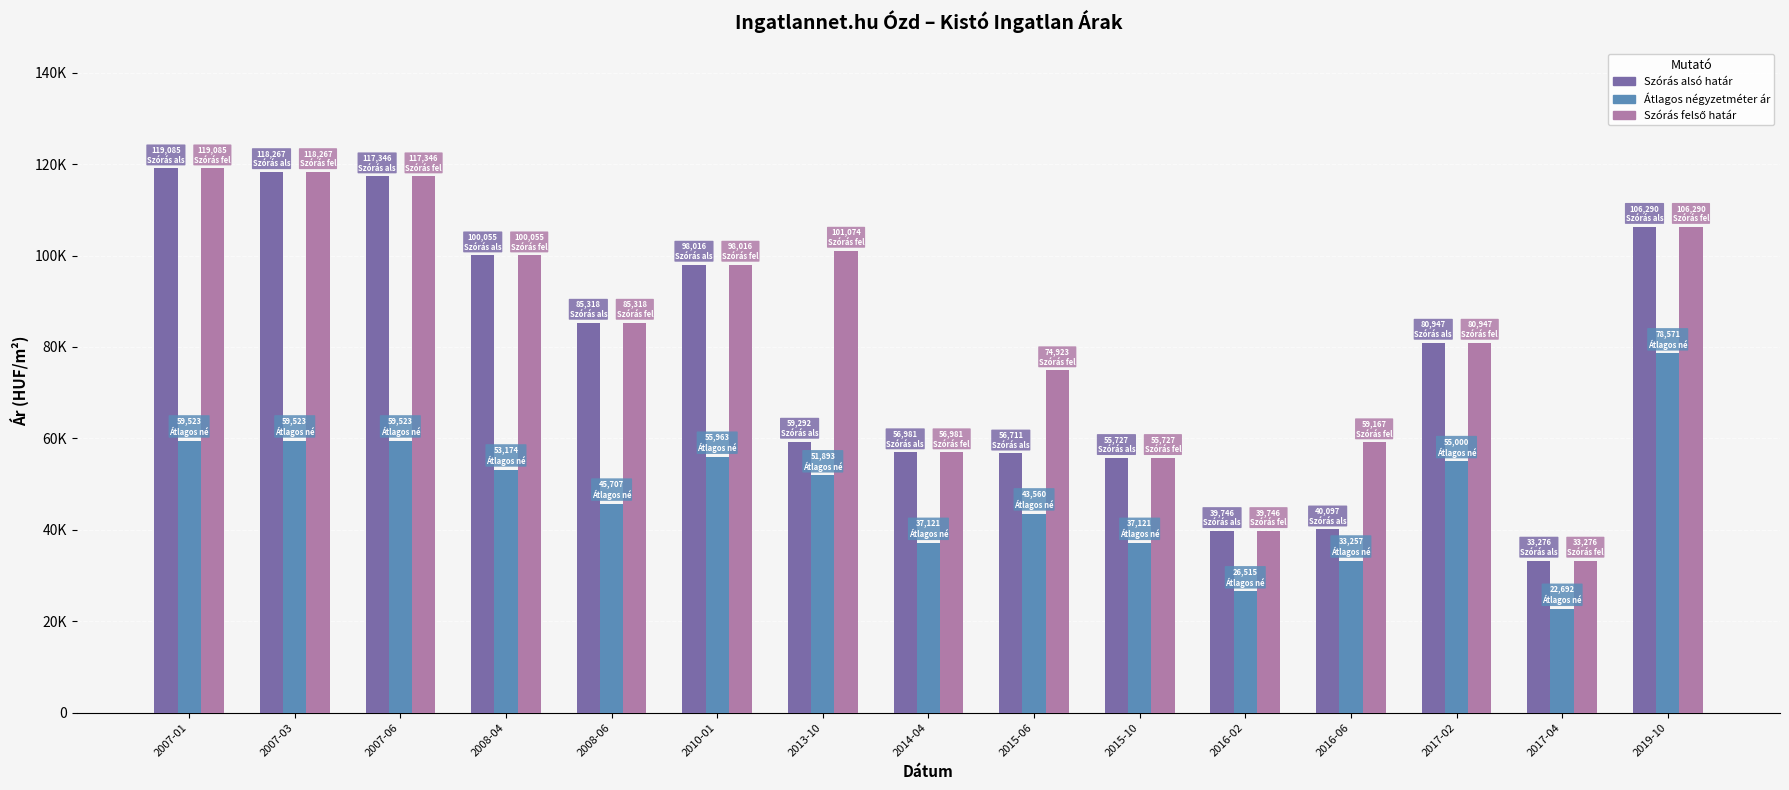

Which category has the highest value in the Szórás alsó határ series?

2007-01